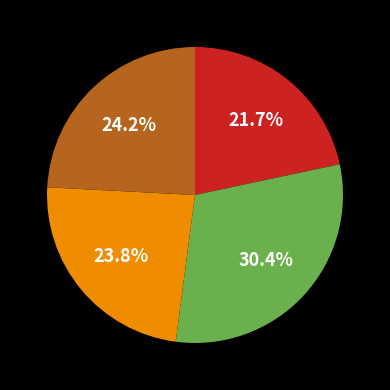

How many segments does this pie chart have?

4